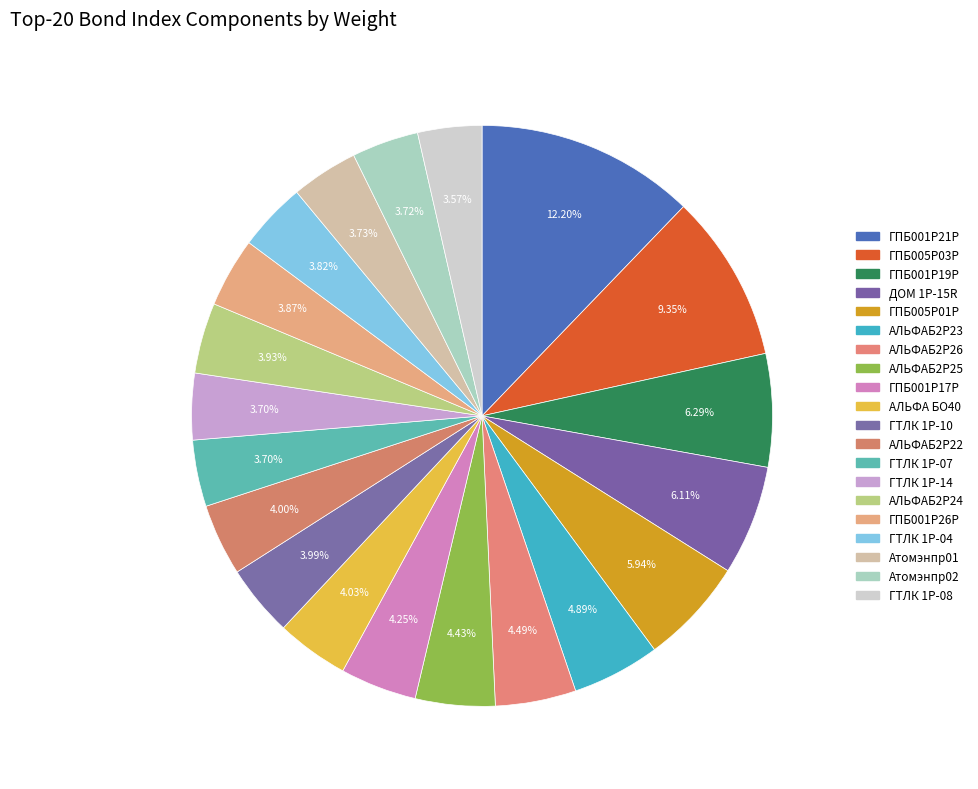

Is it true that ГПБ001P19P is 1% of the pie?

False